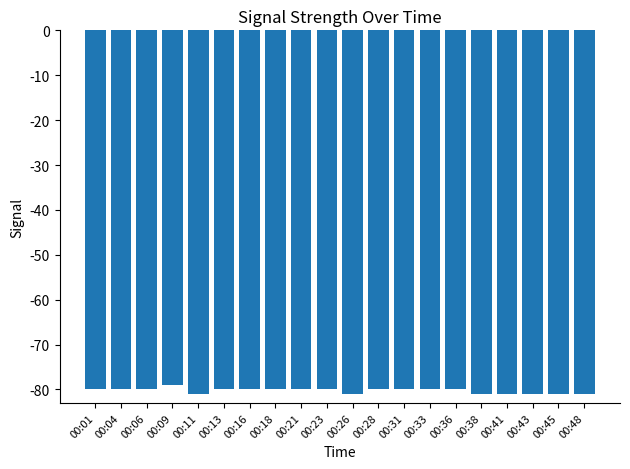

What is the value of the 2nd bar from the left?

-80